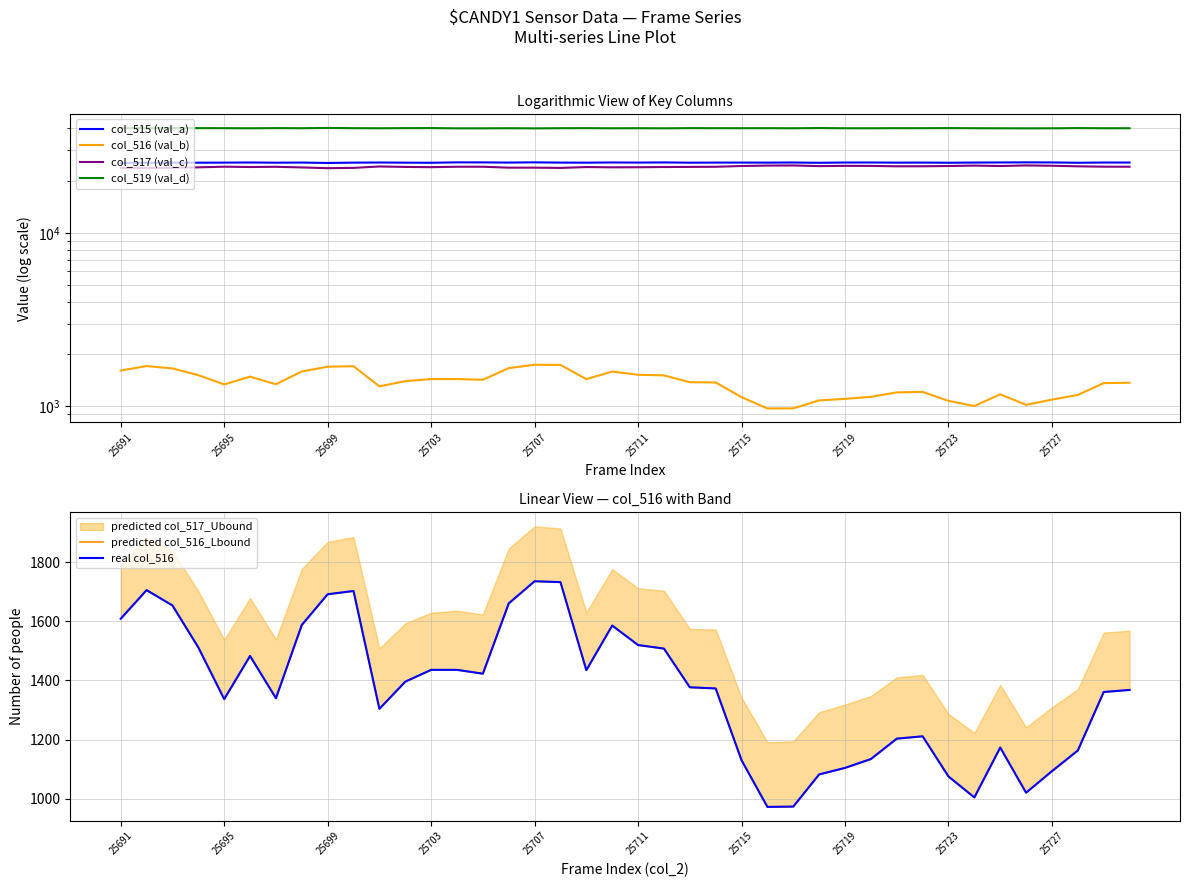

Is this an area chart (filled region under the line)?

No